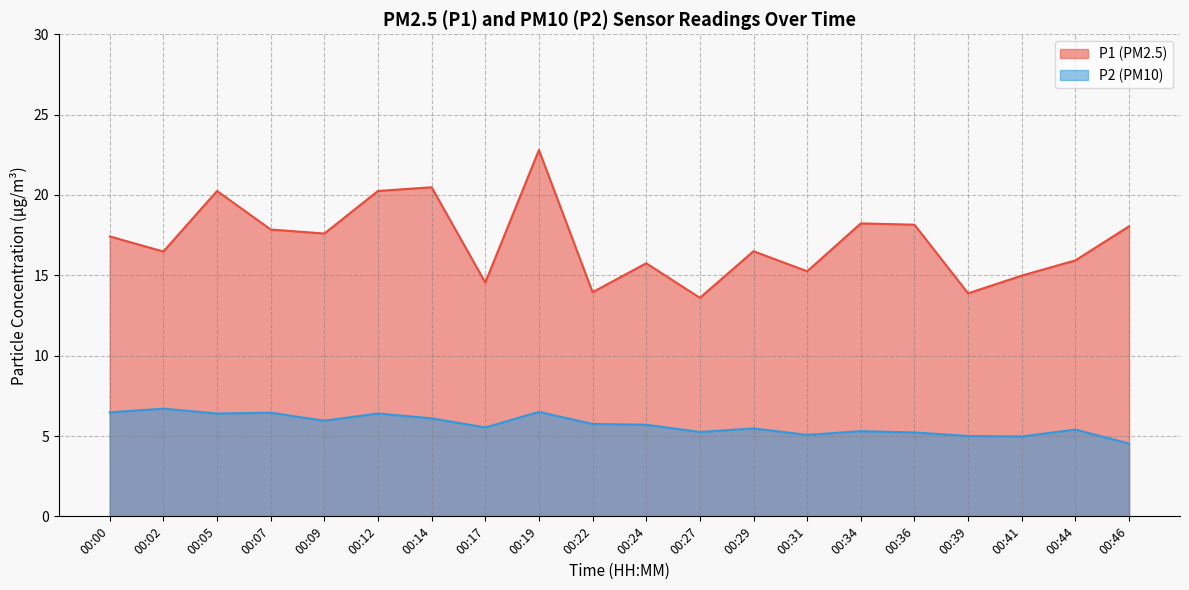

Which series has the largest total across all categories?

P1 (PM2.5)